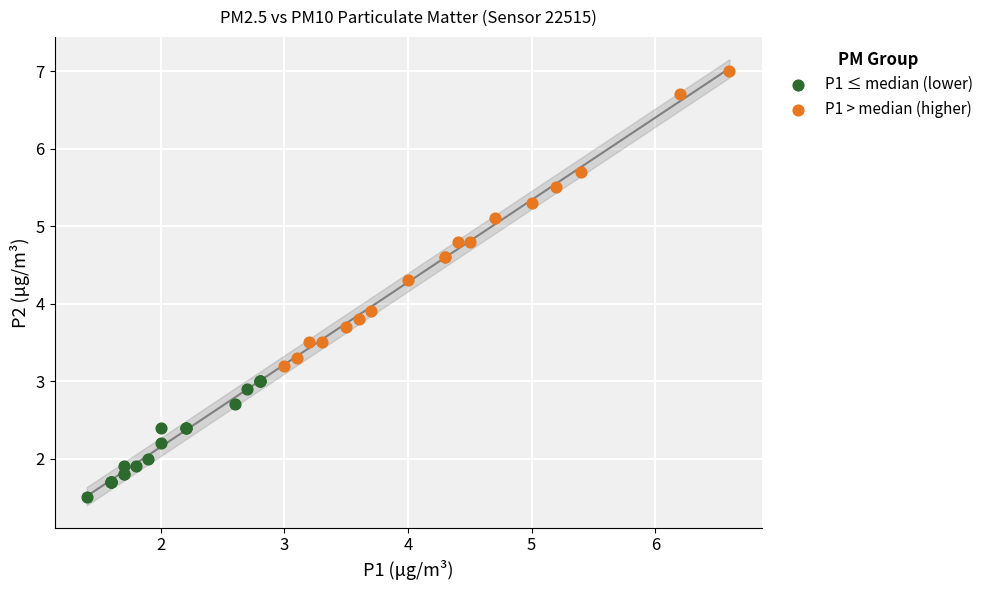

Which series has the widest spread of Y values?

P1 > median (higher)